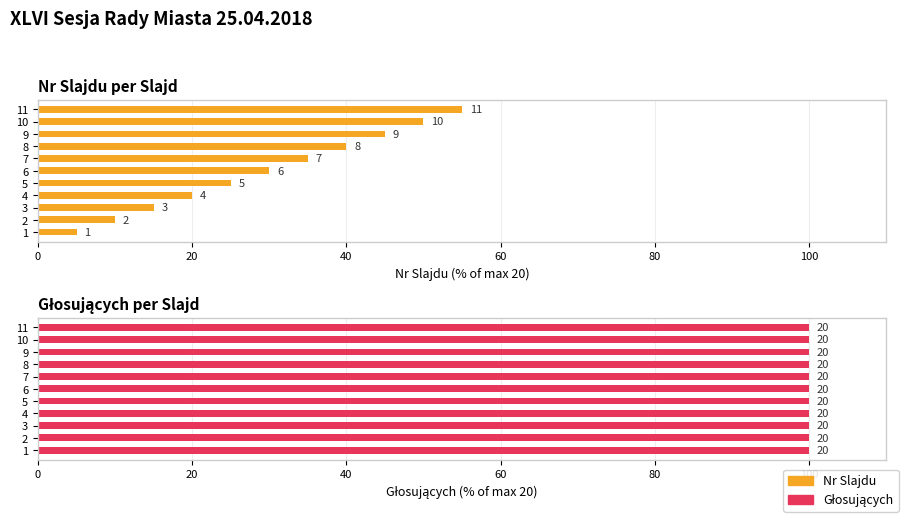

What is the value of the Nr Slajdu bar at the 2nd from the left?

10.0